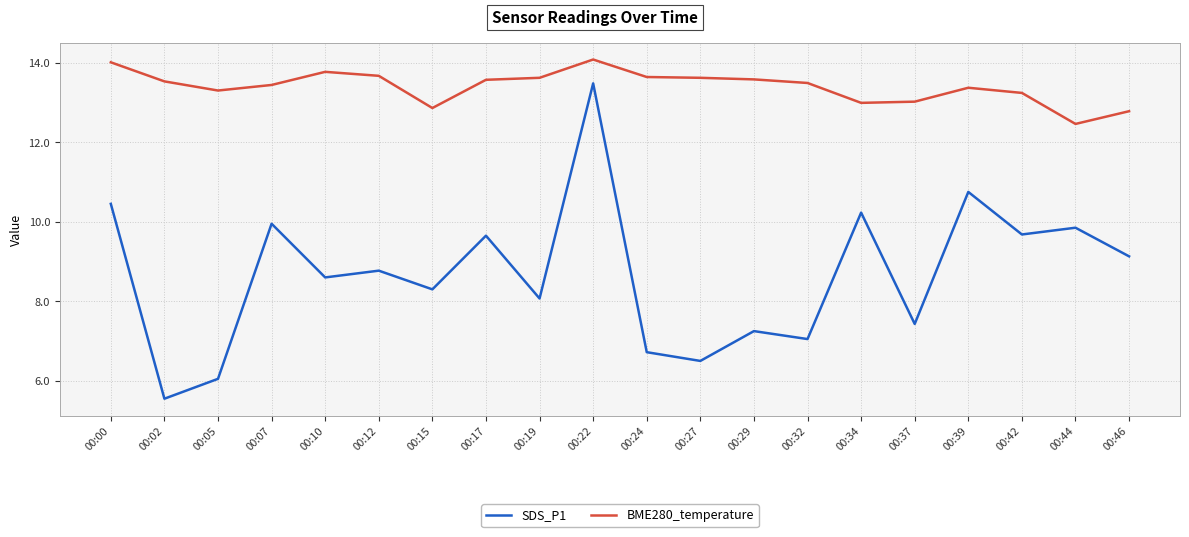

True or false: BME280_temperature and SDS_P1 cross at least once.

False